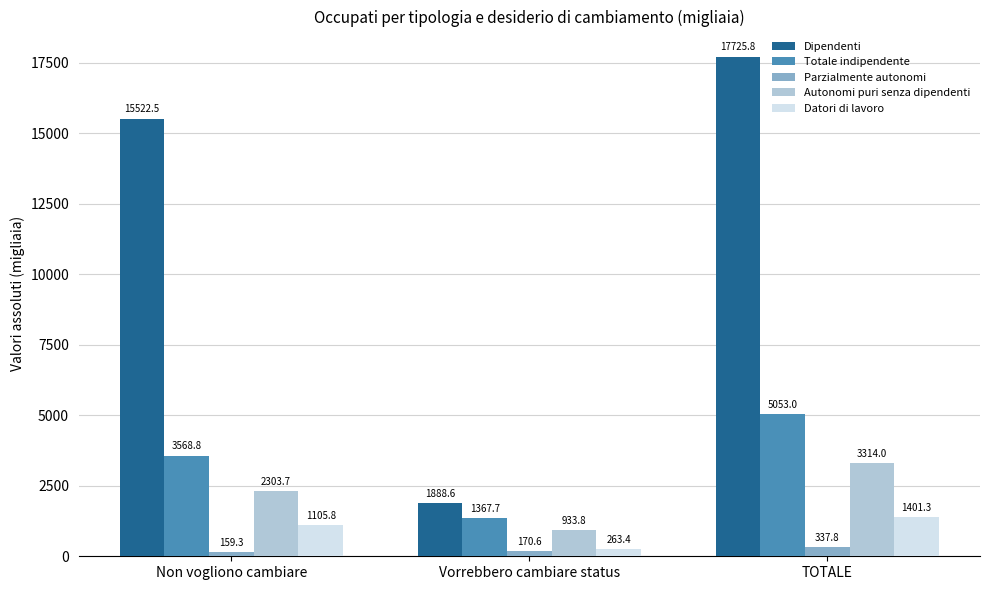

Reading left to right, list all the values displayed in this chart.

Dipendenti: Non vogliono cambiare=15522.5	Vorrebbero cambiare status=1888.6	TOTALE=17725.8
Totale indipendente: Non vogliono cambiare=3568.8	Vorrebbero cambiare status=1367.7	TOTALE=5053.0
Parzialmente autonomi: Non vogliono cambiare=159.3	Vorrebbero cambiare status=170.6	TOTALE=337.8
Autonomi puri senza dipendenti: Non vogliono cambiare=2303.7	Vorrebbero cambiare status=933.8	TOTALE=3314.0
Datori di lavoro: Non vogliono cambiare=1105.8	Vorrebbero cambiare status=263.4	TOTALE=1401.3